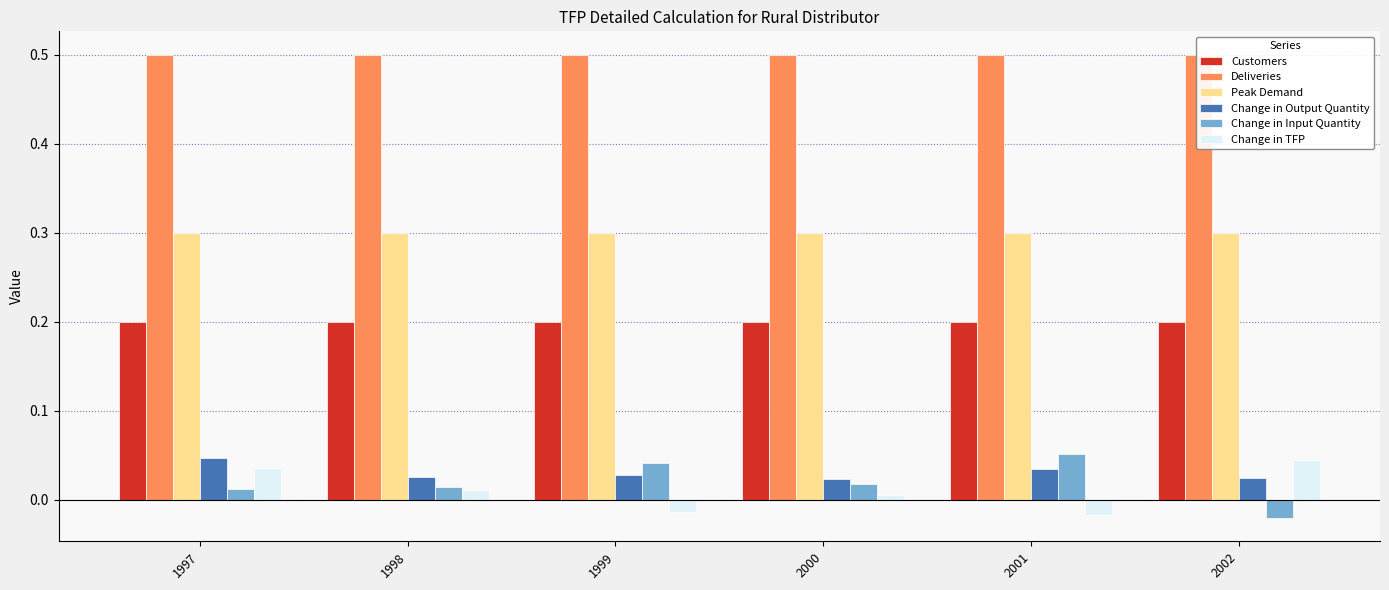

The value of Peak Demand at 2001 is 0.2. True or false?

False